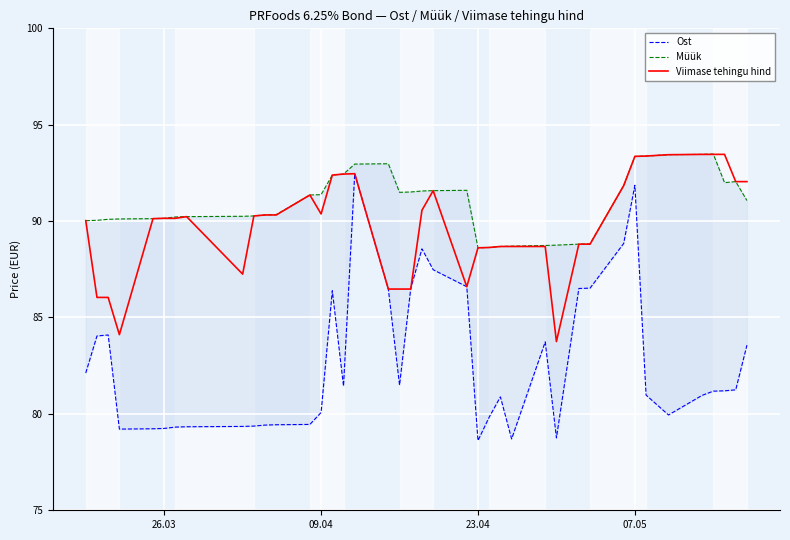

What is the highest value of the Ost series?

92.5